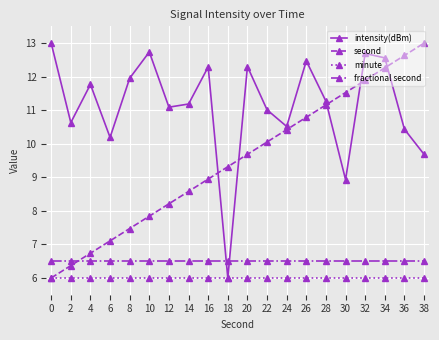

Where do intensity(dBm) and fractional second first cross each other?

16 and 18